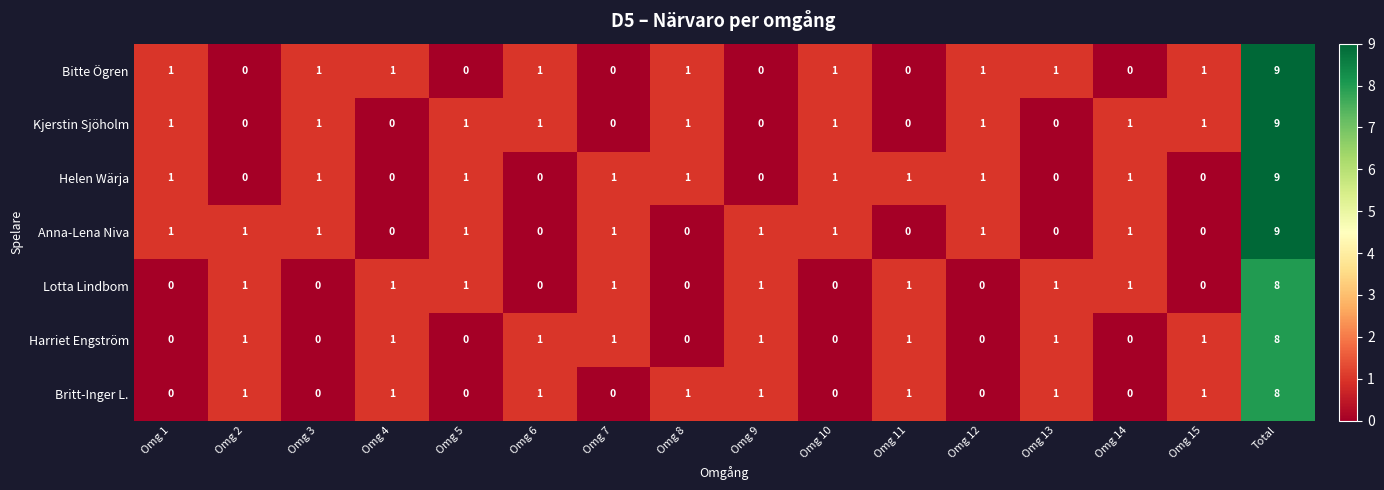

What is the spread (max minus min) of values at Omg 9?

1